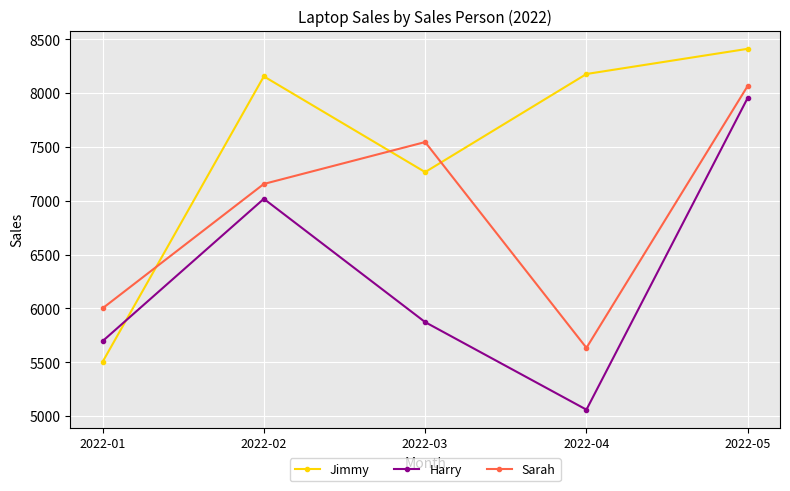

At which category does Jimmy reach its first local valley?

2022-03